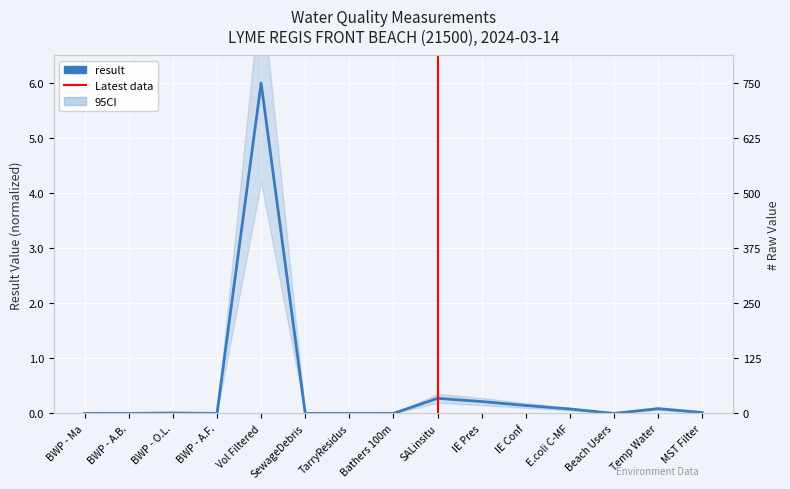

How many interior local valleys (lower than both neighbors) does the data have?

2